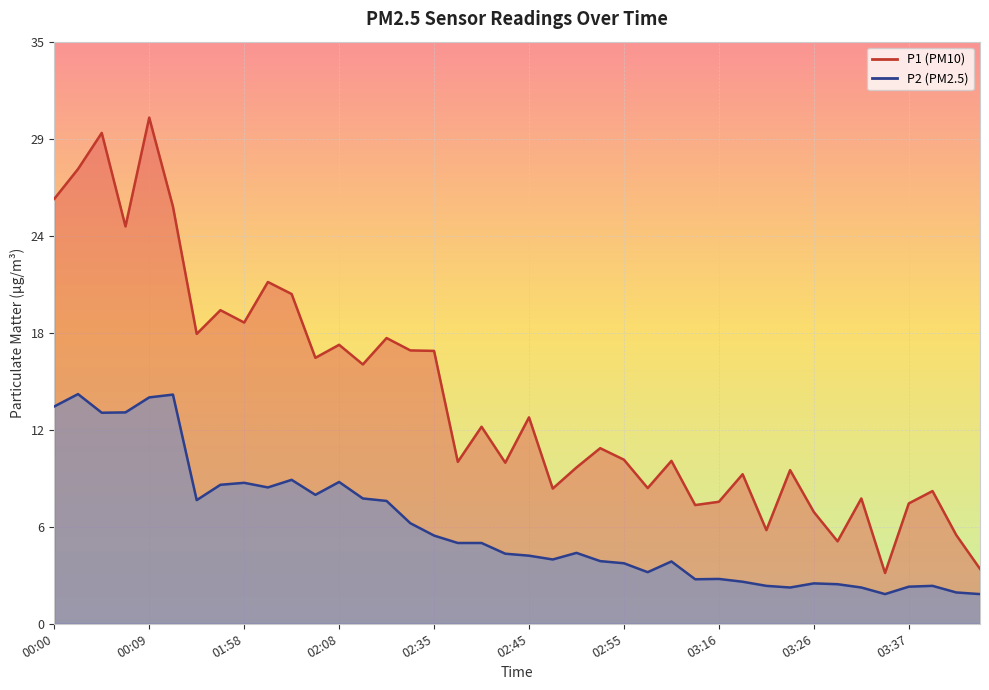

Does the chart display data point markers on the line(s)?

No